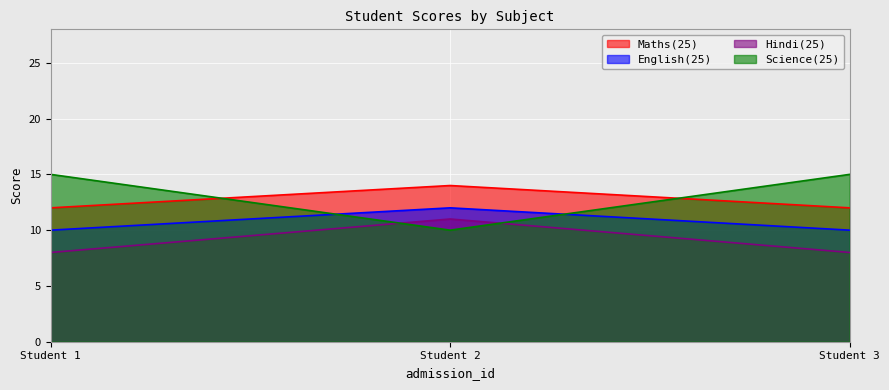

Rank the series at Student 3 from highest to lowest value.

Science(25), Maths(25), English(25), Hindi(25)